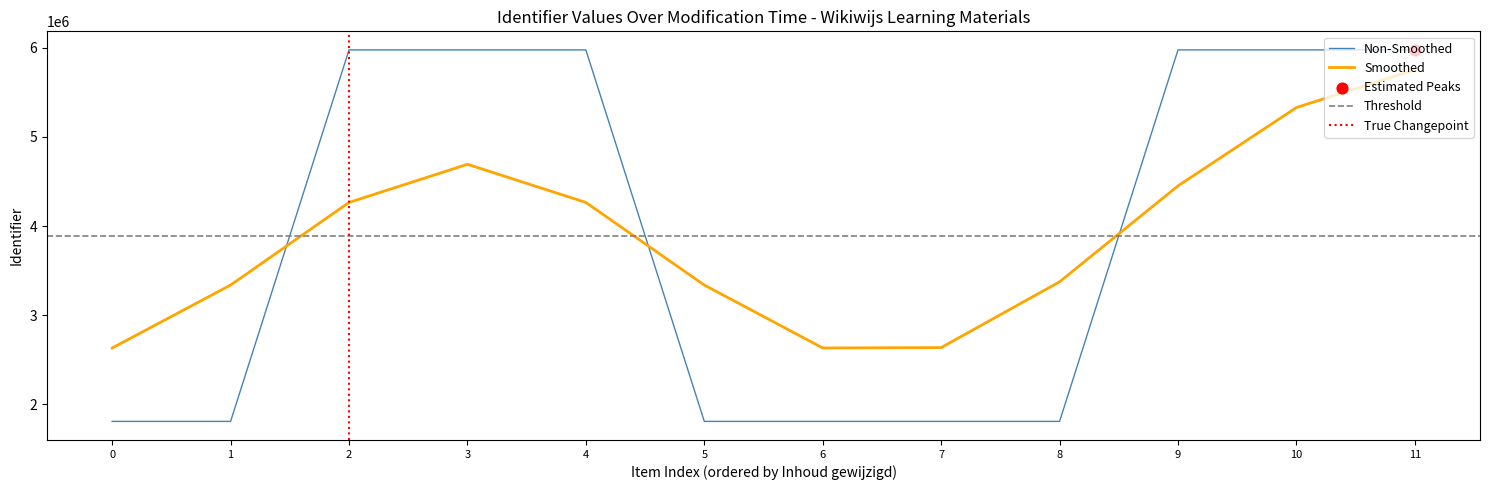

True or false: Smoothed and Non-Smoothed intersect in this chart.

True